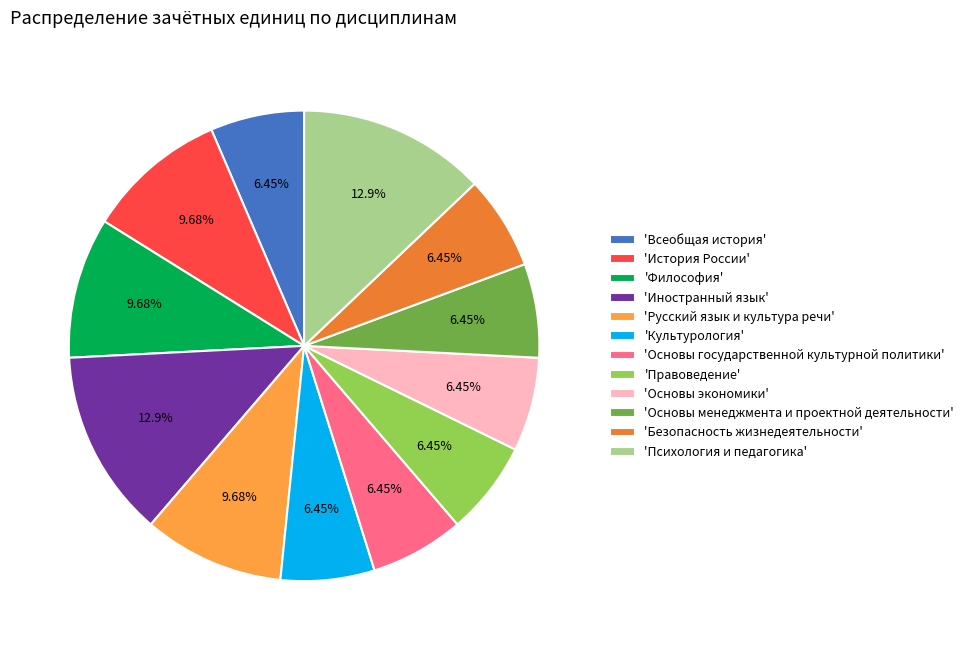

Between 'Основы экономики' and 'Русский язык и культура речи', which is larger?

'Русский язык и культура речи'